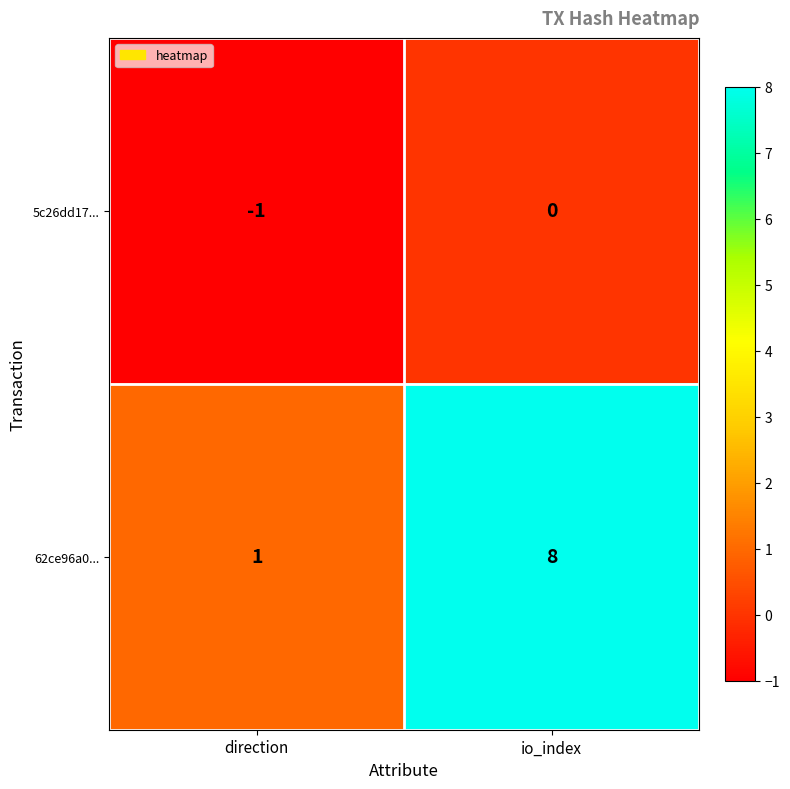

Rank the series at io_index from highest to lowest value.

62ce96a0..., 5c26dd17...